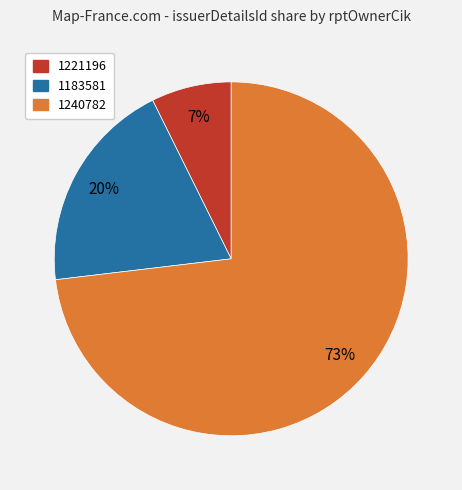

To the nearest percent, what is the difference between the largest and smallest slice percentages?

66%